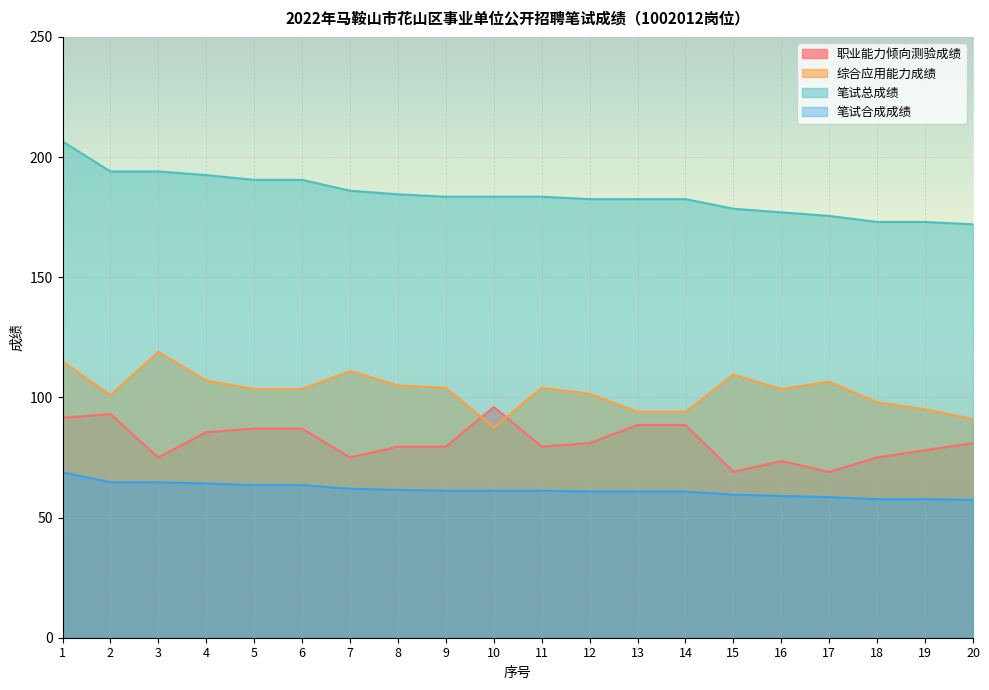

At which label does 综合应用能力成绩 first exceed 103?

1